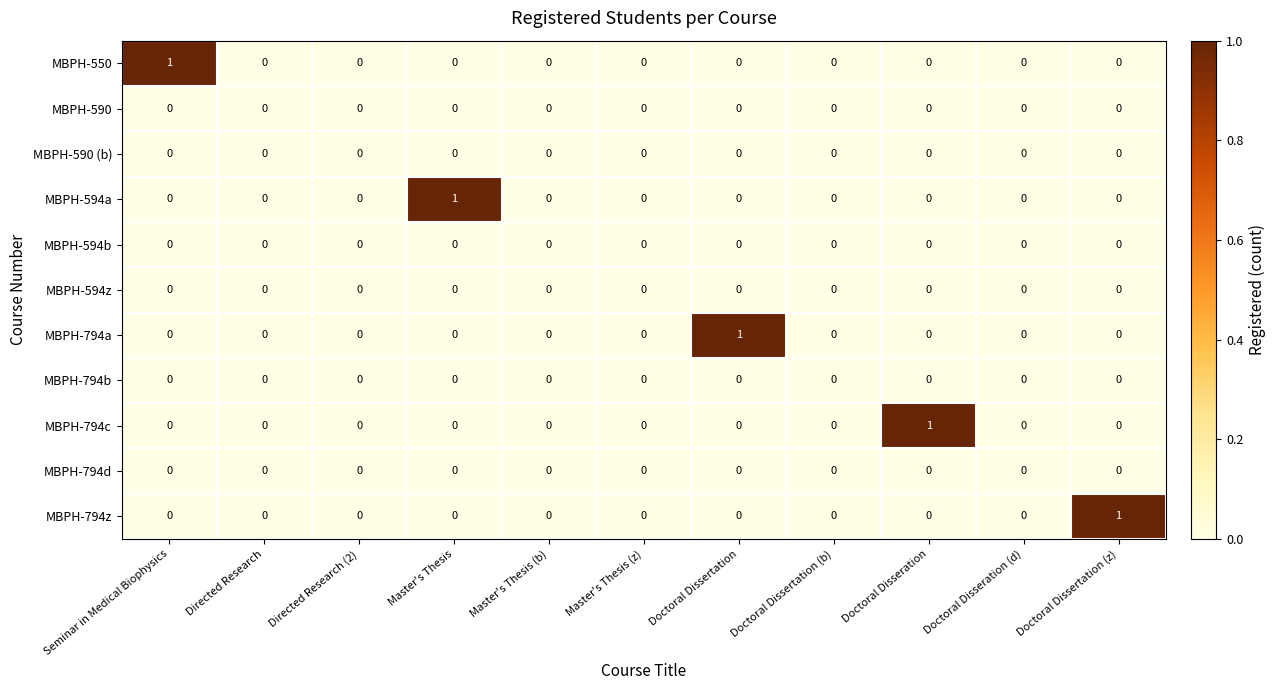

The value of MBPH-794z at Seminar in Medical Biophysics is -1. True or false?

False